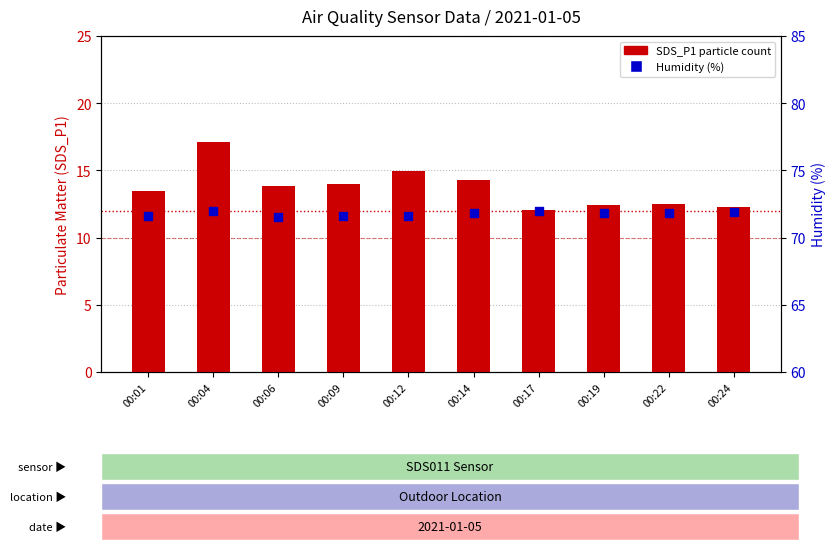

What are all the series names shown in the legend?

SDS_P1 (Particle Count), Humidity (%)